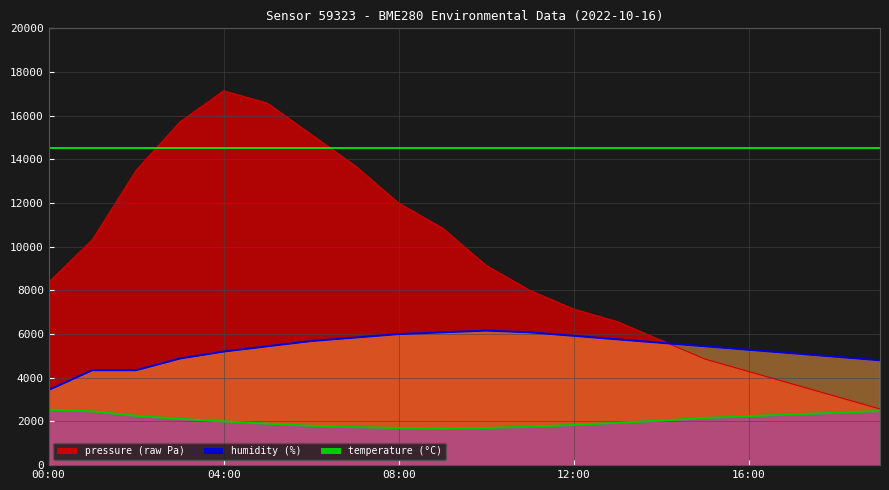

What are all the series names shown in the legend?

pressure, humidity, temperature